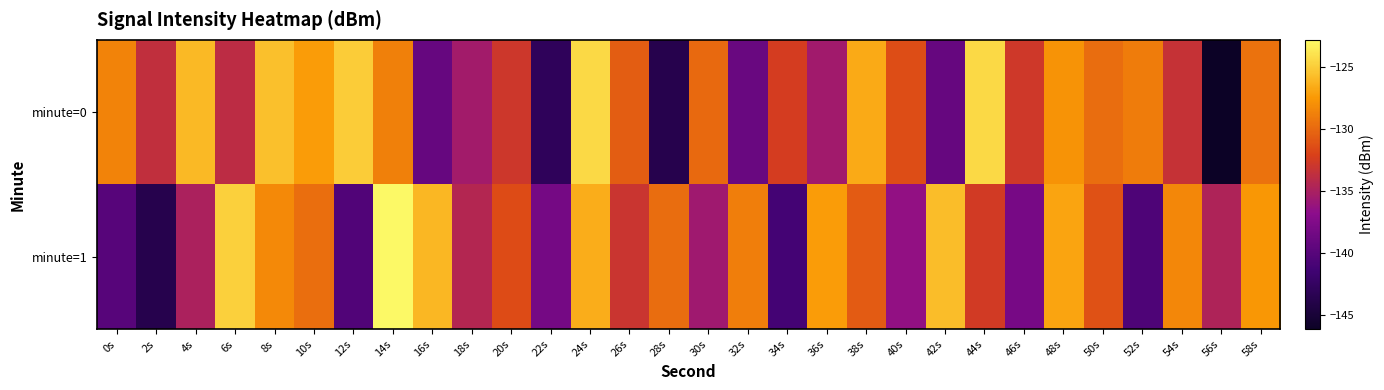

Rank the series by their average value, from lowest to highest.

minute=1, minute=0